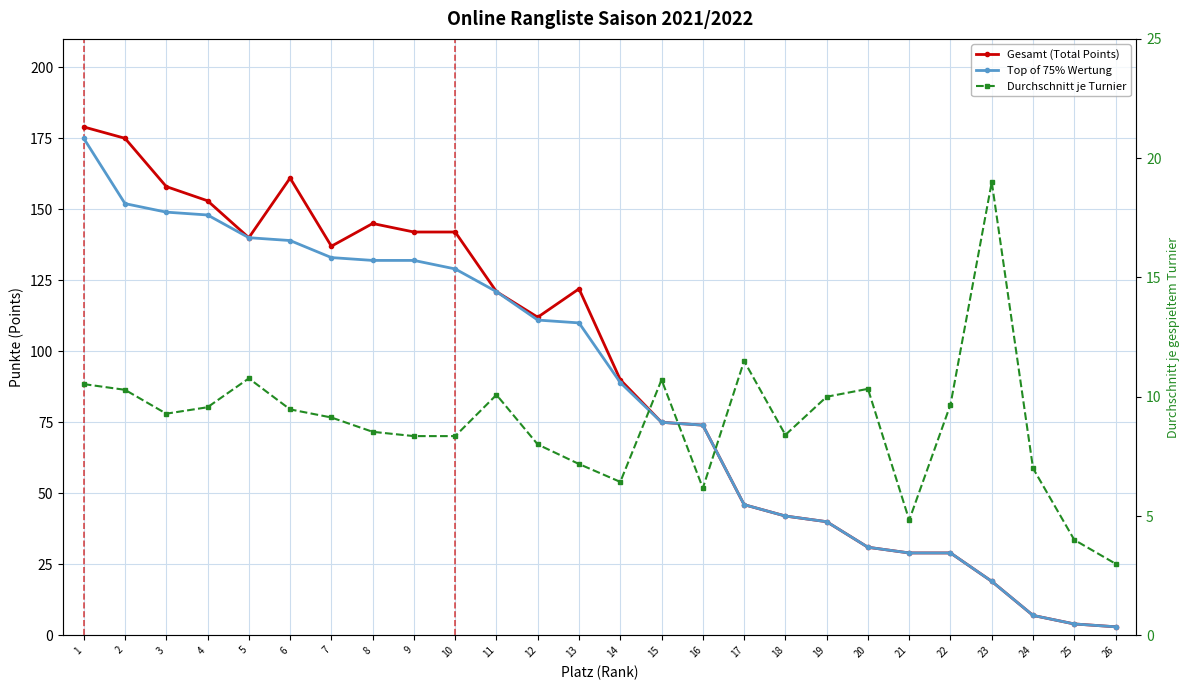

What is the approximate value of Gesamt (Total Points) at 23?

19.0